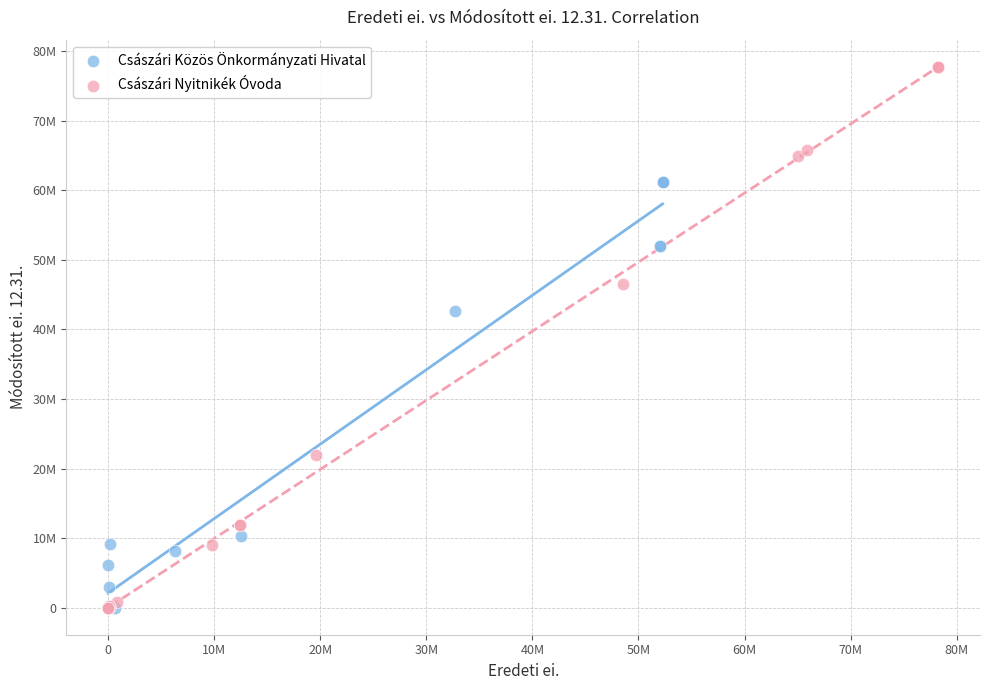

What are all the series names shown in the legend?

Császári Közös Önkormányzati Hivatal, Császári Nyitnikék Óvoda